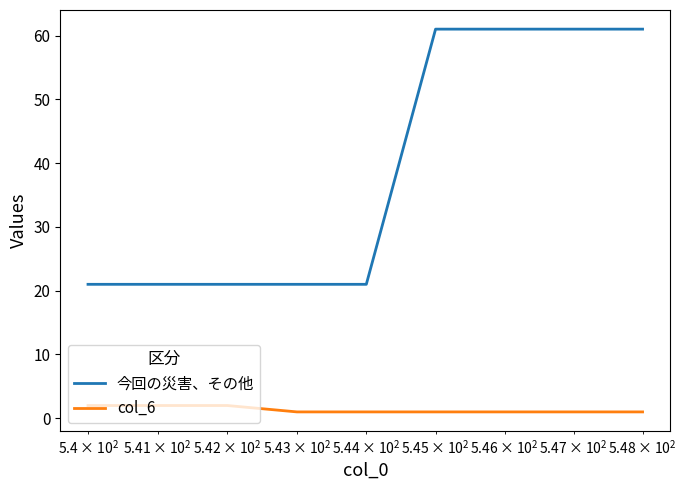

List the series in order of their peak value, highest first.

今回の災害、その他, col_6